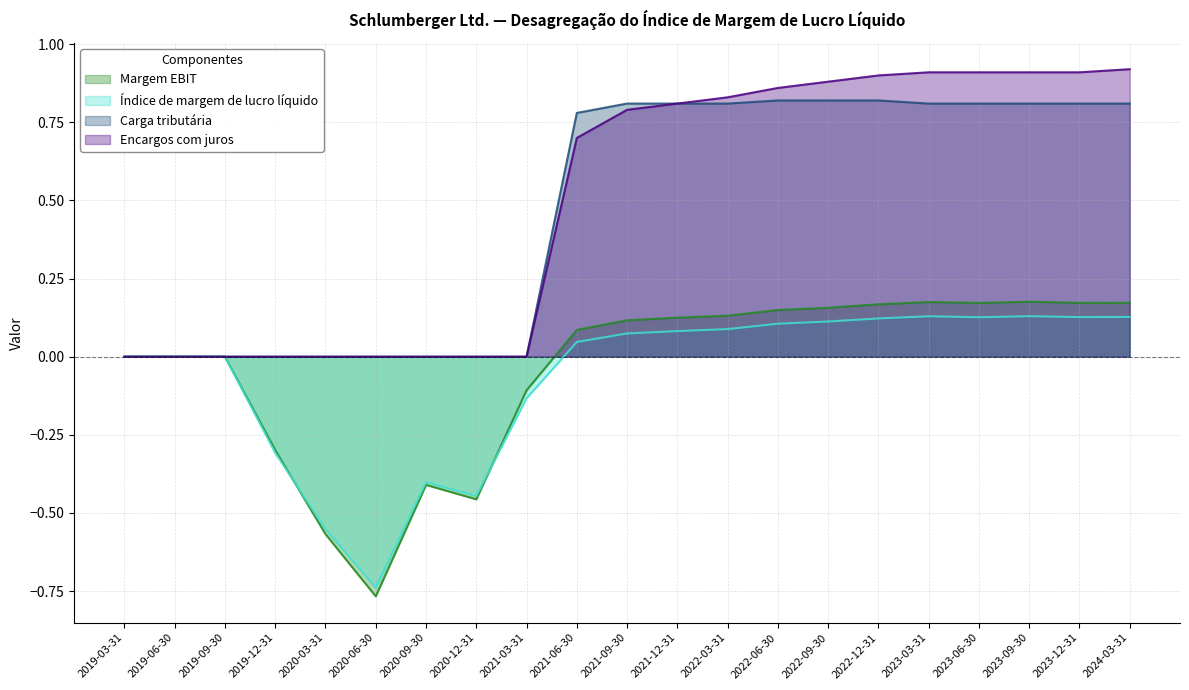

Is it true that Margem EBIT equals -0.6 at 2020-03-31?

True